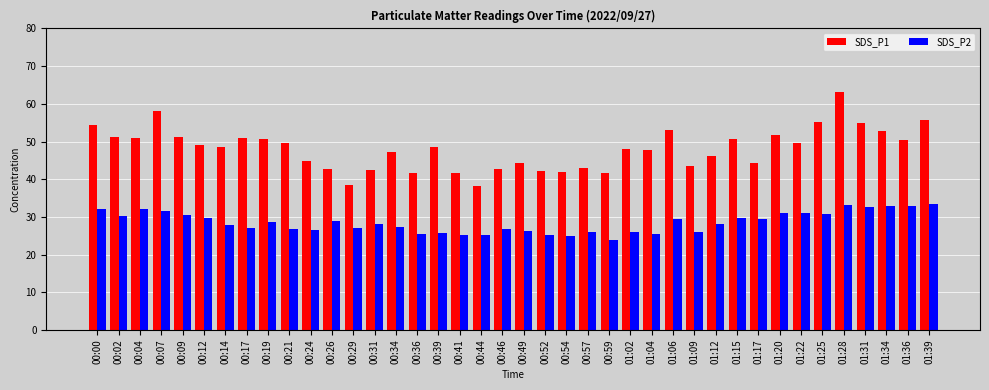

What is the lowest value of the SDS_P1 series?

38.3